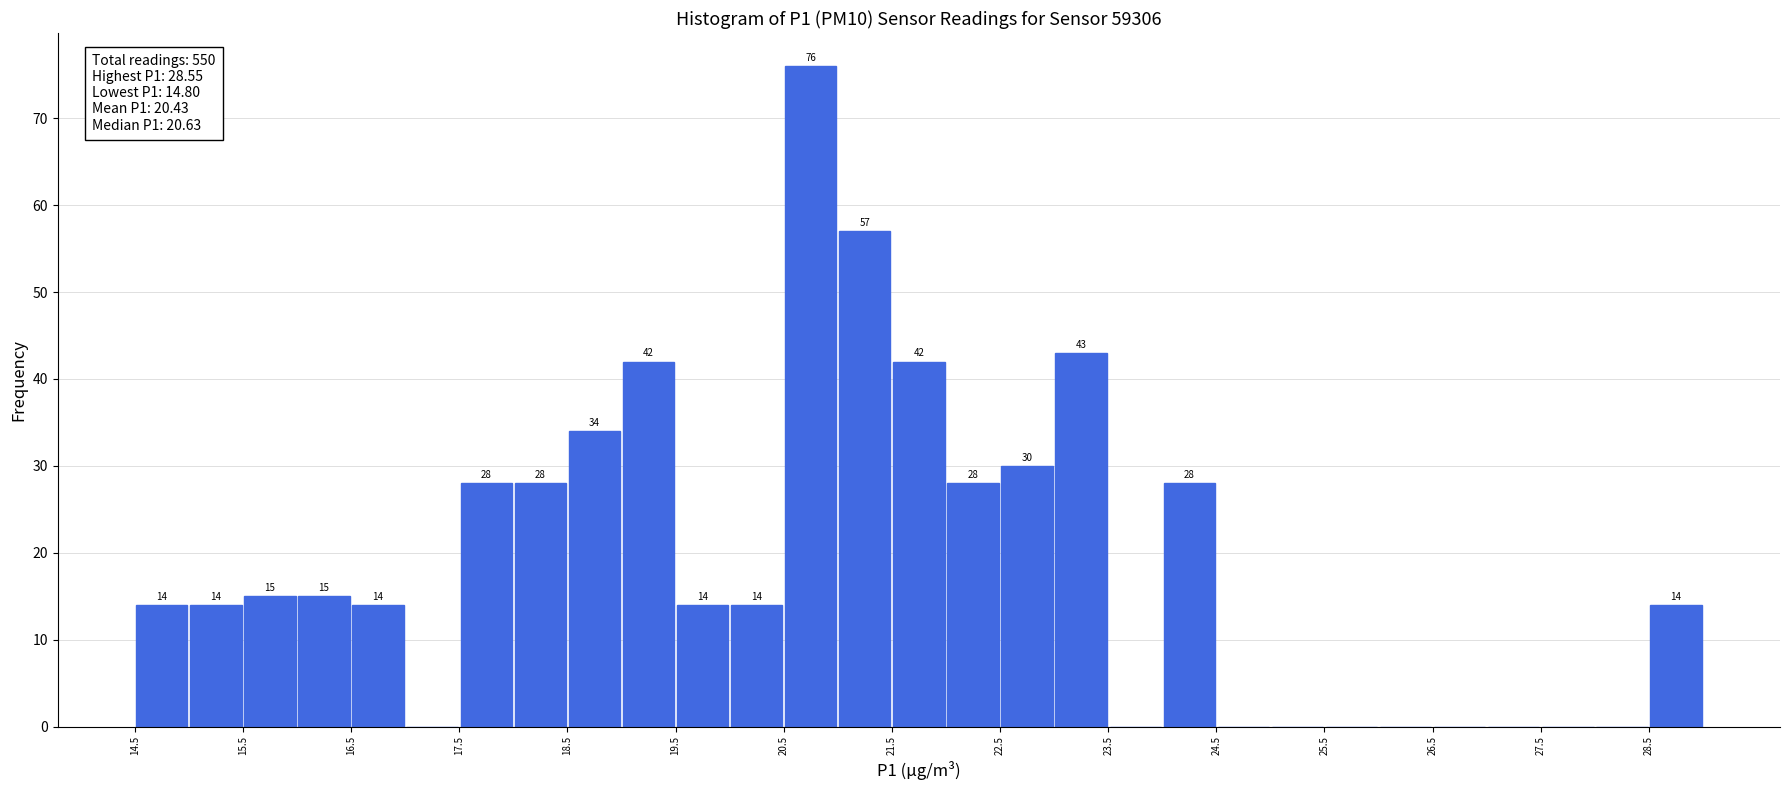

Which range on the x-axis has the tallest bar?

20.5 to 21.0